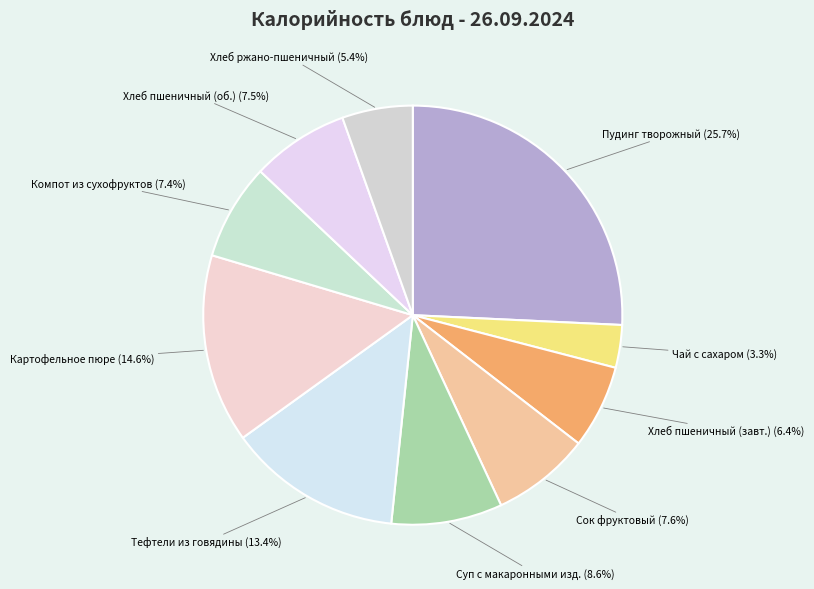

How many slices are in this pie chart?

10